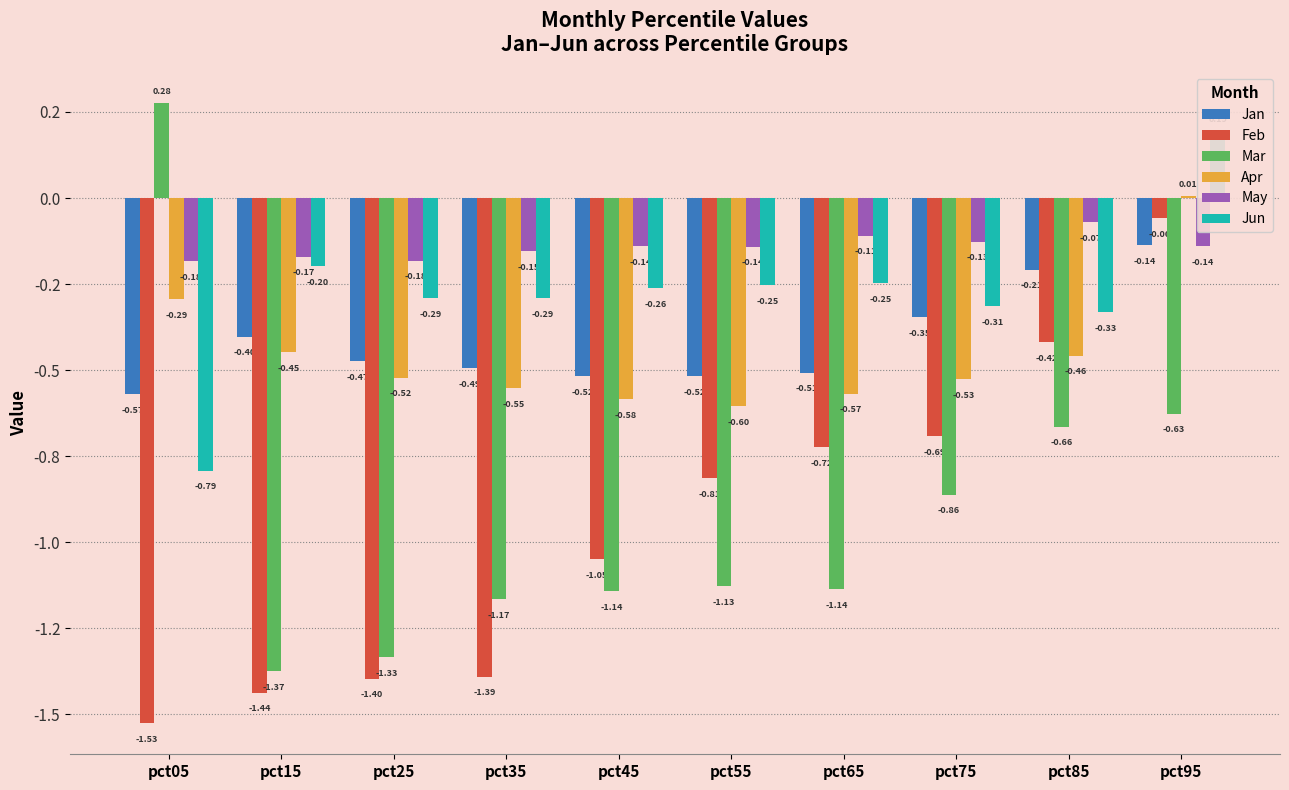

Reading left to right, transcribe all the data shown in this chart.

Jan: -0.6	-0.4	-0.5	-0.5	-0.5	-0.5	-0.5	-0.3	-0.2	-0.1
Feb: -1.5	-1.4	-1.4	-1.4	-1.0	-0.8	-0.7	-0.7	-0.4	-0.1
Mar: 0.3	-1.4	-1.3	-1.2	-1.1	-1.1	-1.1	-0.9	-0.7	-0.6
Apr: -0.3	-0.4	-0.5	-0.6	-0.6	-0.6	-0.6	-0.5	-0.5	0.0
May: -0.2	-0.2	-0.2	-0.2	-0.1	-0.1	-0.1	-0.1	-0.1	-0.1
Jun: -0.8	-0.2	-0.3	-0.3	-0.3	-0.3	-0.2	-0.3	-0.3	0.2